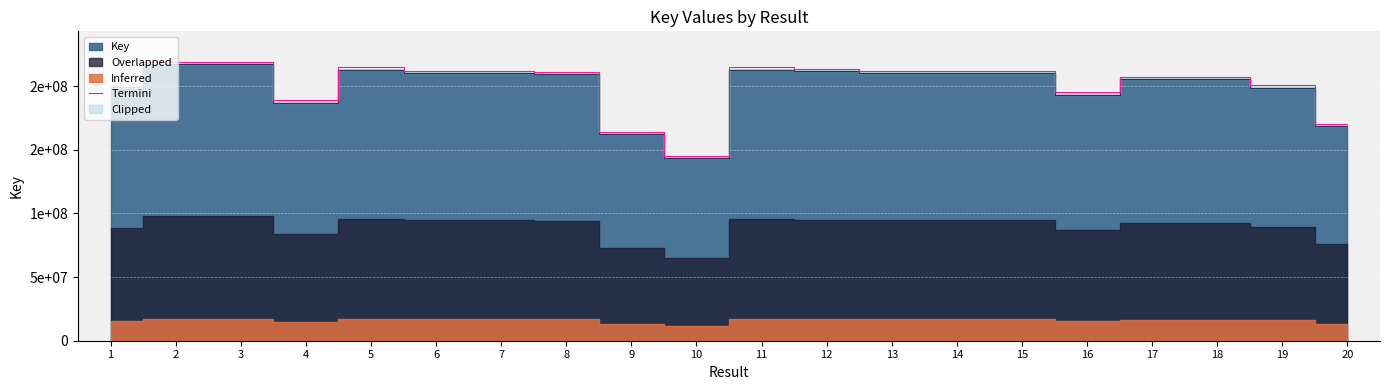

Between 13 and 3, which is larger?

3